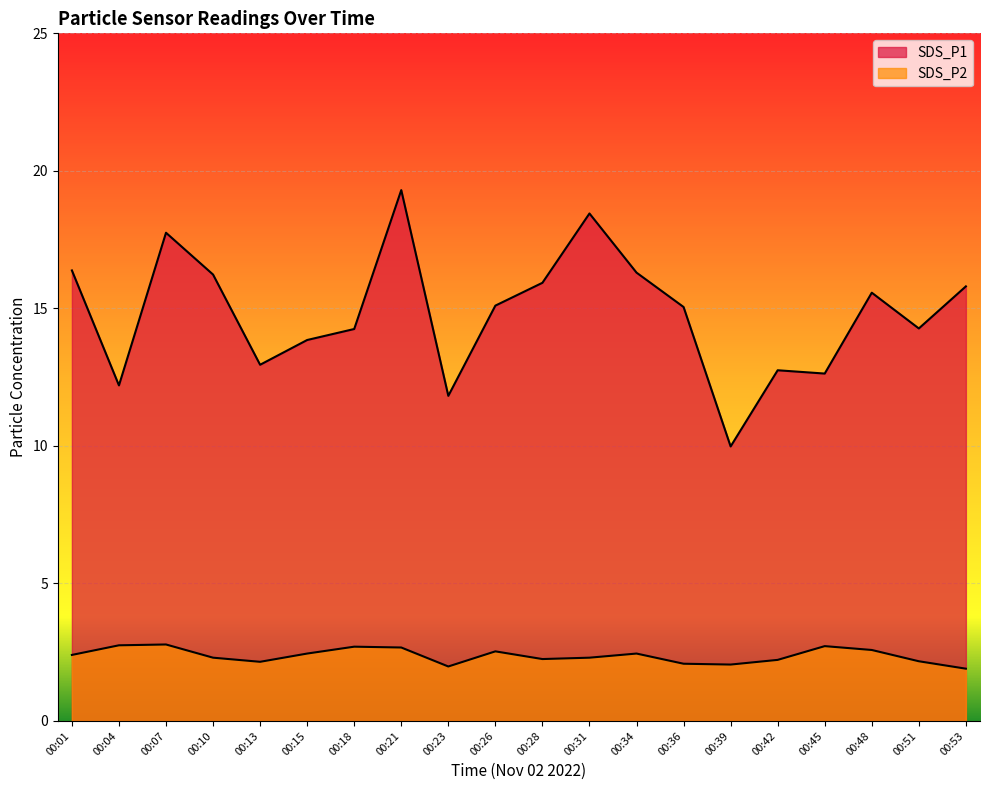

What is the difference between the highest and lowest values at 00:26?

12.6